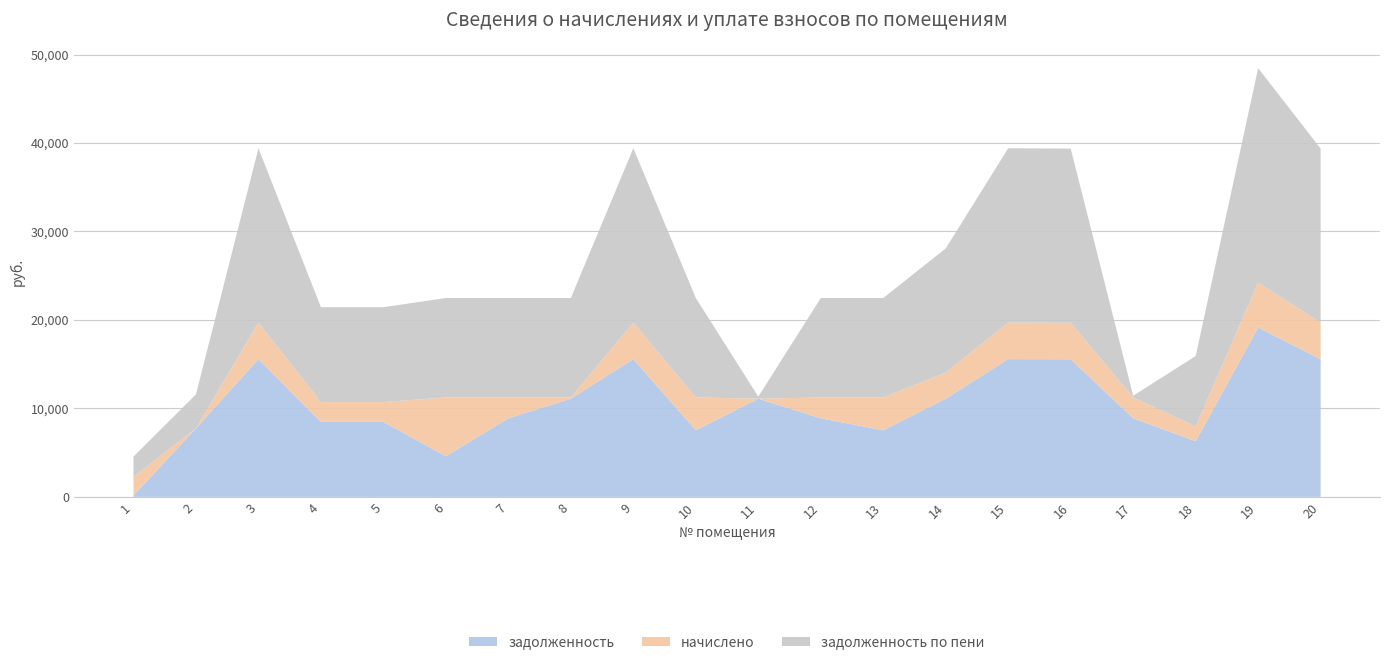

Reading left to right, transcribe all the data shown in this chart.

задолженность: 167.4	7750.2	15574.9	8474.4	8474.4	4596.7	8885.3	11101.4	15574.9	7531.9	11101.4	8885.3	7531.9	11101.4	15574.9	15559.7	8885.3	6291.6	19154.9	15559.7
начислено: 2109.2	-3917.0	4126.7	2245.3	2245.3	6642.7	2354.2	138.0	4126.7	3707.5	-4474.7	2354.2	3707.5	2941.3	4126.7	4122.6	2354.2	1667.0	5075.2	4122.6
задолженность по пени: 2276.6	3833.2	19701.6	10719.7	10719.7	11239.4	11239.4	11239.4	19701.6	11239.4	231.3	11239.4	11239.4	14042.8	19701.6	19682.3	196.2	7958.6	24230.0	19682.3